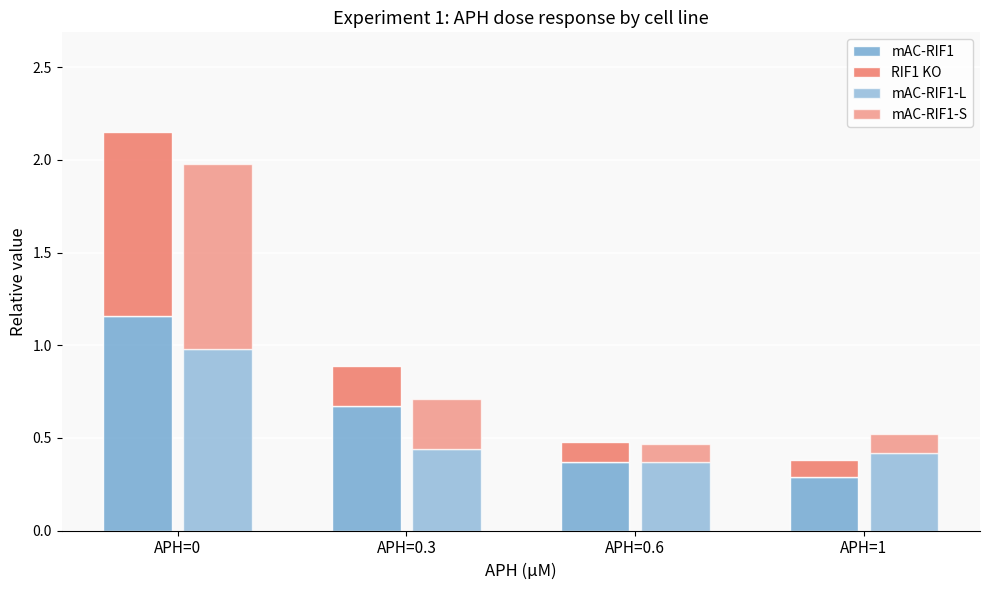

Which category has the lowest value in the RIF1 KO series?

APH=1